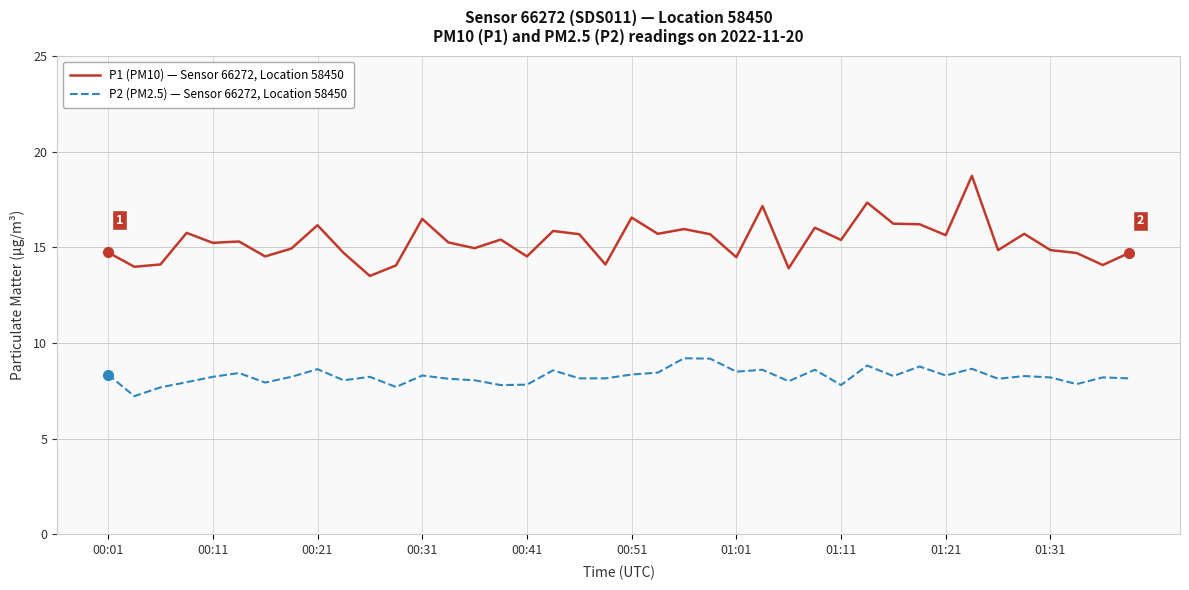

Rank the series by their maximum value, from highest to lowest.

P1 (PM10) — Sensor 66272, Location 58450, P2 (PM2.5) — Sensor 66272, Location 58450